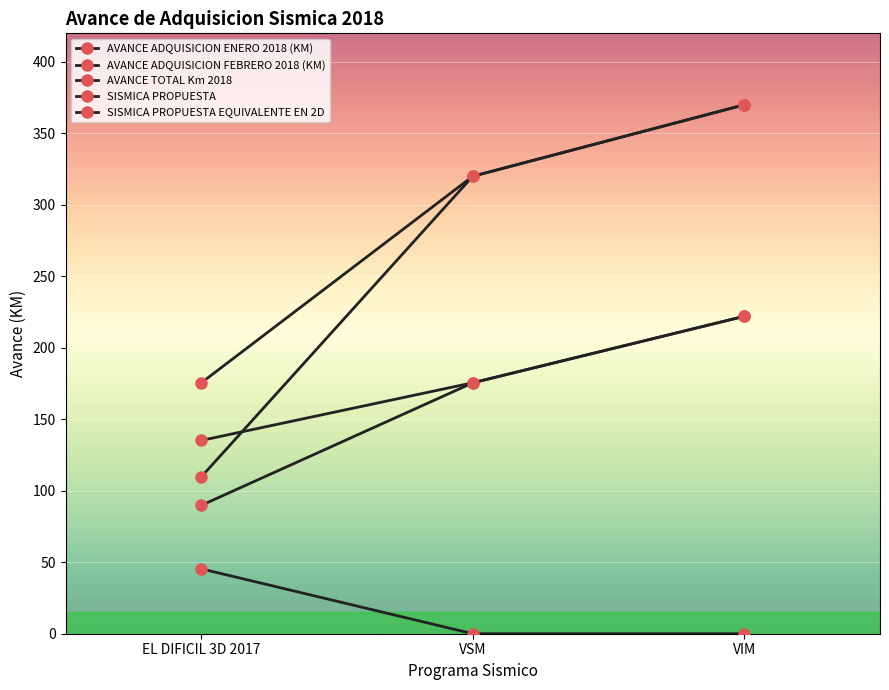

How many data points does each series have?

3